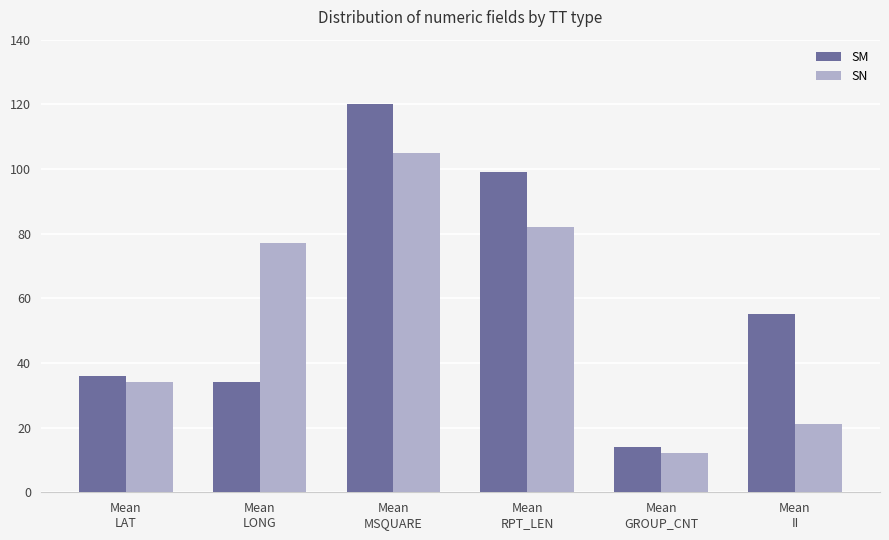

What is the label of the 2nd bar from the right?

Mean
GROUP_CNT